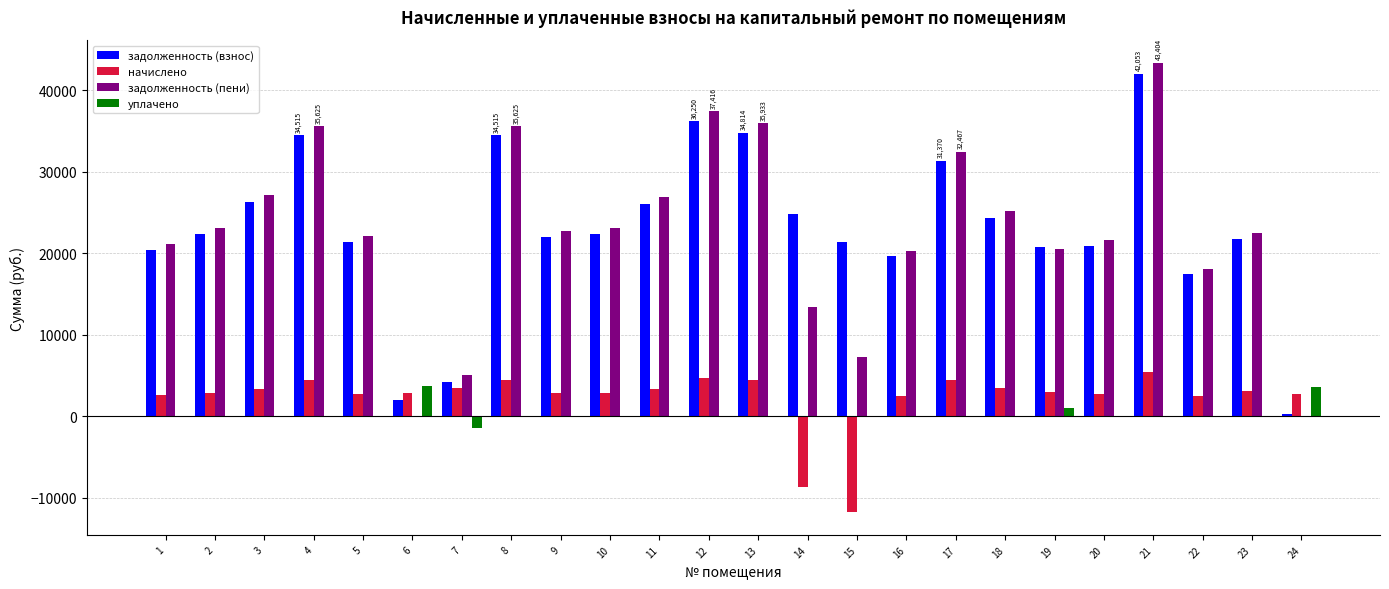

How many series are shown in this chart?

4